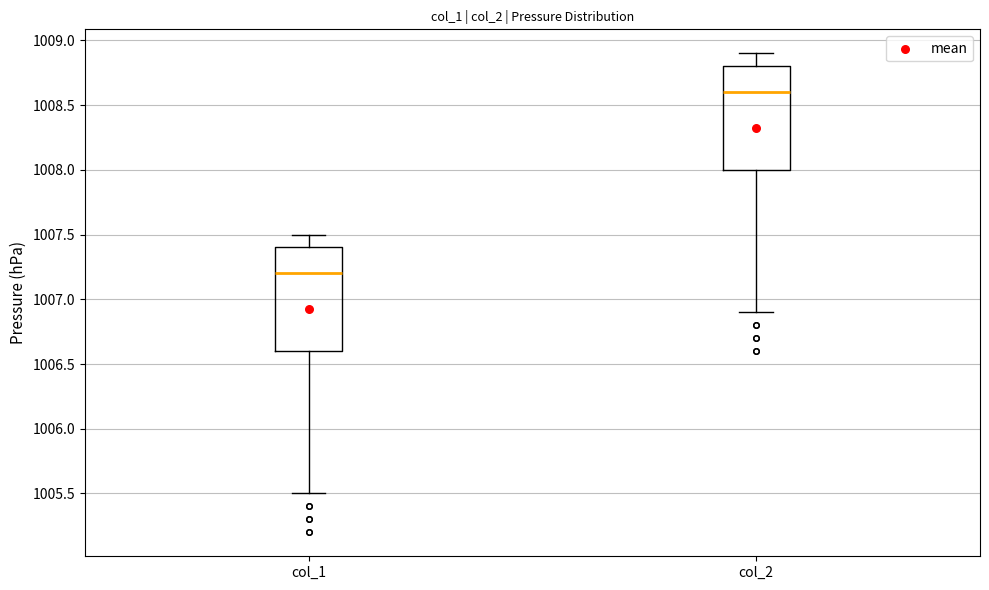

Reading left to right, transcribe this box plot: for each box, give where its median line is, the range the box spans, and where its two whiskers end, as read against the y-axis. The values are not printed on the chart, so give them approximately, as read against the axis.

col_1: median 1007.2, box 1006.6 to 1007.4, whiskers 1005.5 to 1007.5
col_2: median 1008.6, box 1008.0 to 1008.8, whiskers 1006.9 to 1008.9